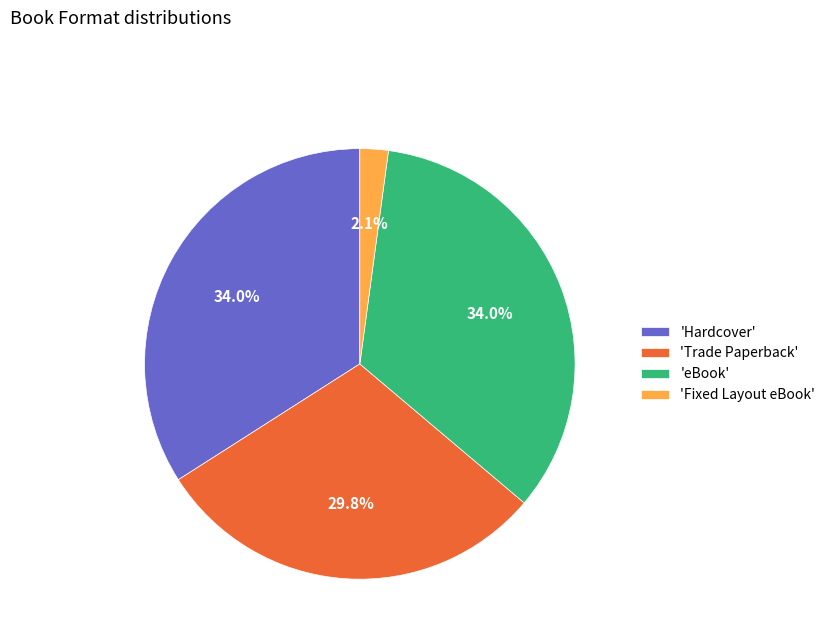

Is the sum of 'Fixed Layout eBook' and 'Hardcover' greater than half?

No